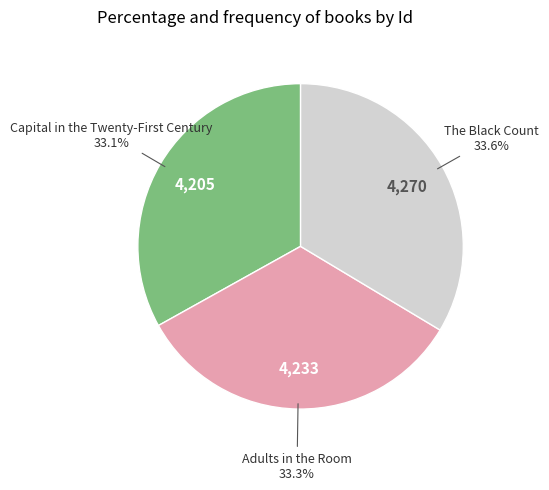

Does any single category account for the majority?

No